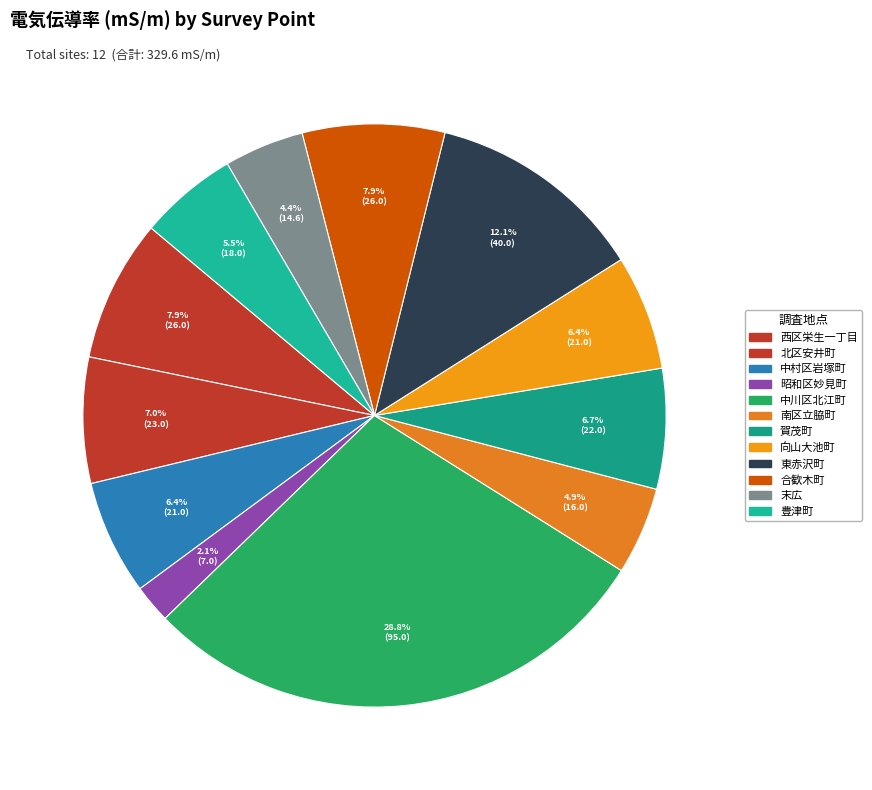

Which slice is the largest?

中川区北江町